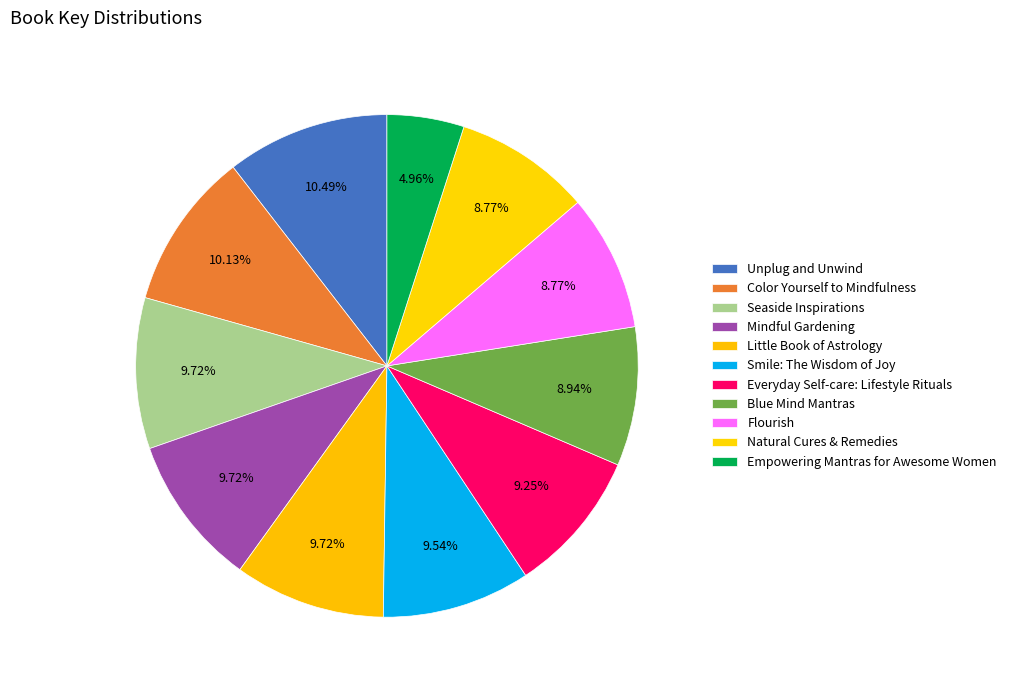

True or false: Little Book of Astrology accounts for 18% of the total.

False